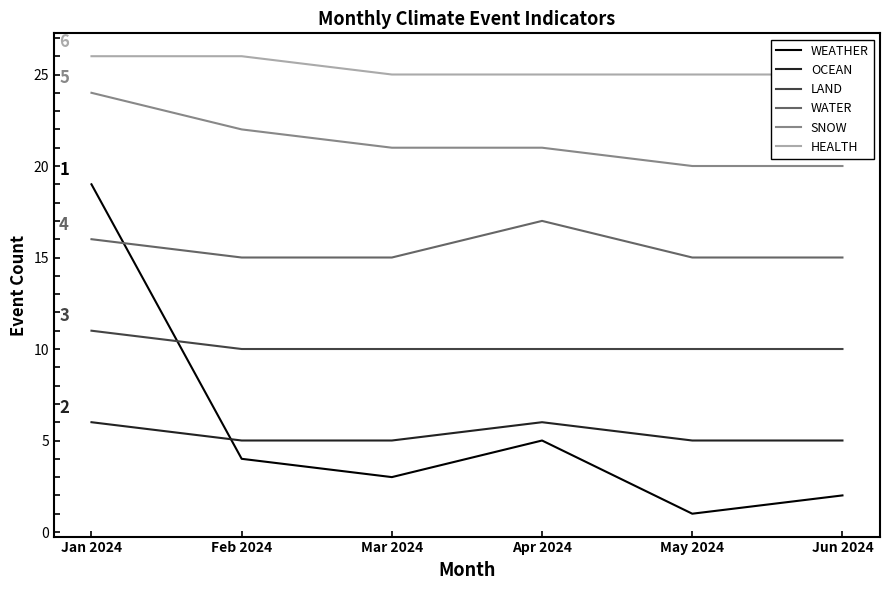

True or false: HEALTH and OCEAN cross at least once.

False